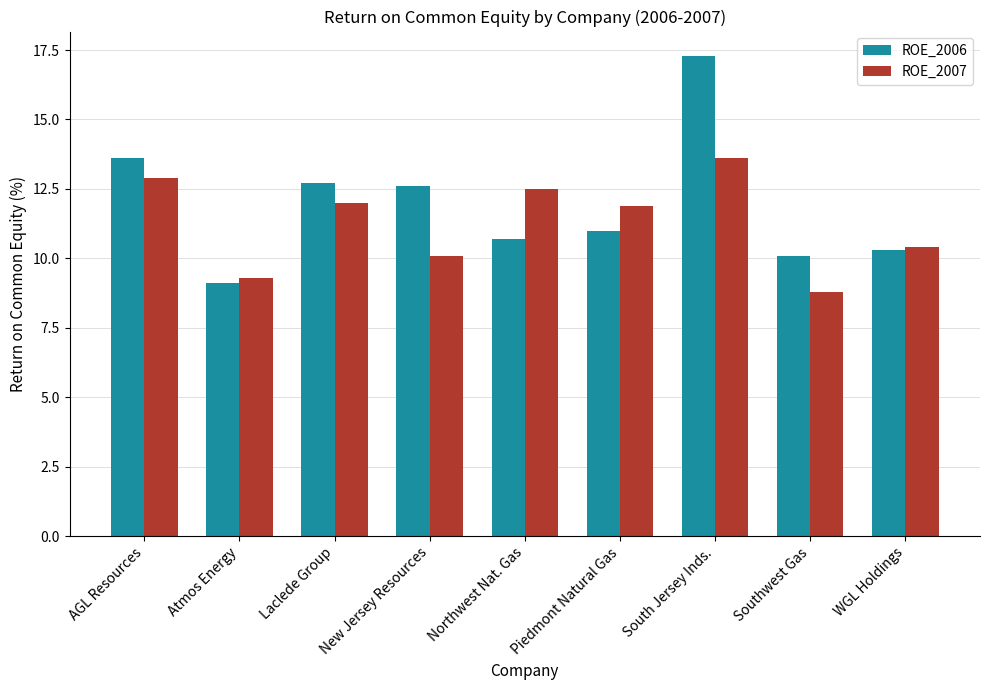

Which series changed the most between Northwest Nat. Gas and WGL Holdings?

ROE_2007